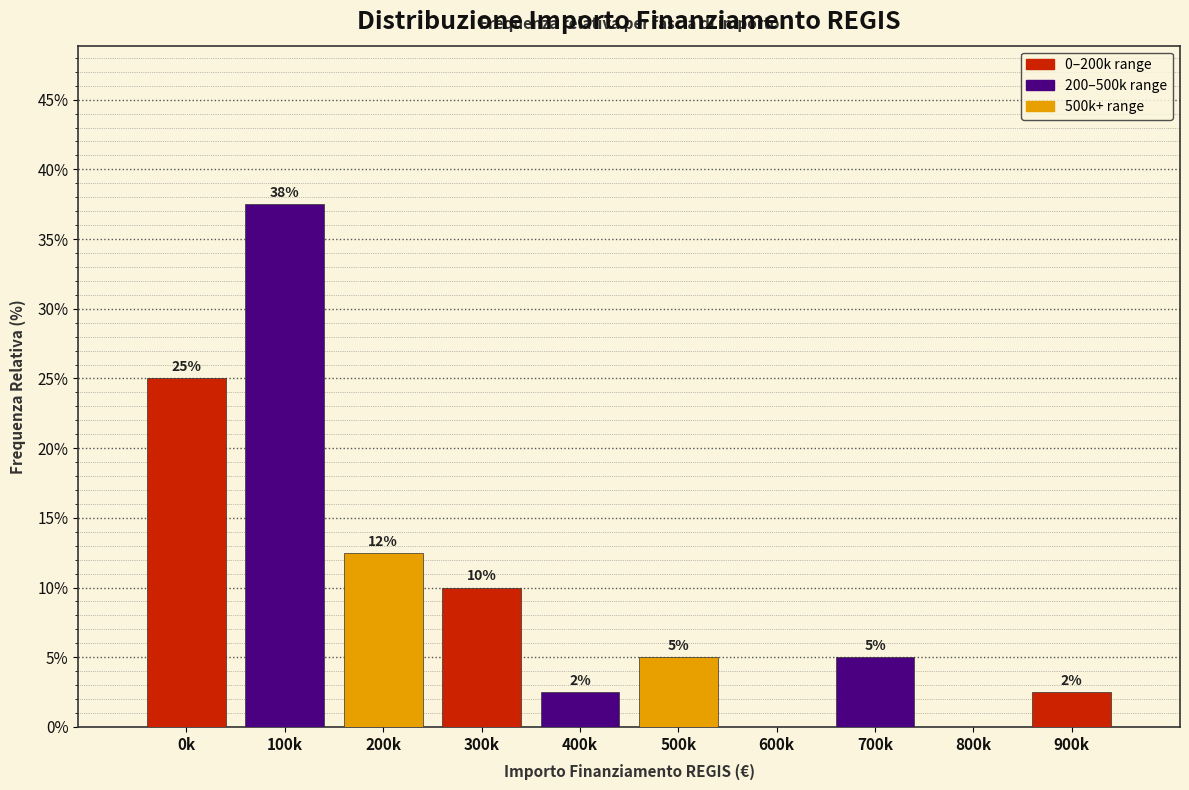

Where is the data nearest to the value 18?

200k